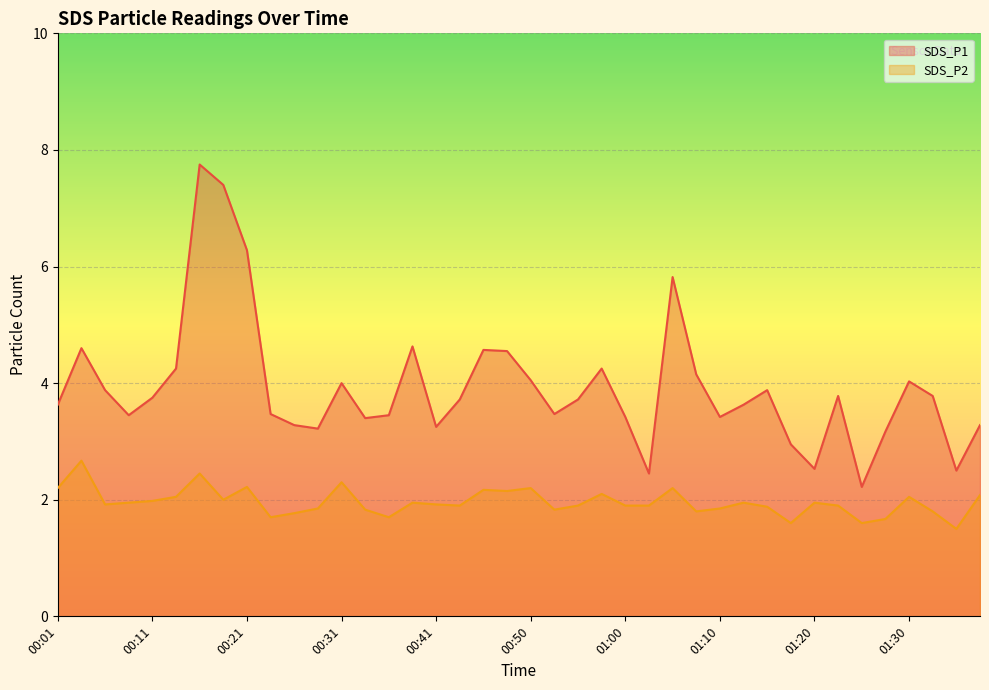

At which label is SDS_P1 closest to 4?

00:31